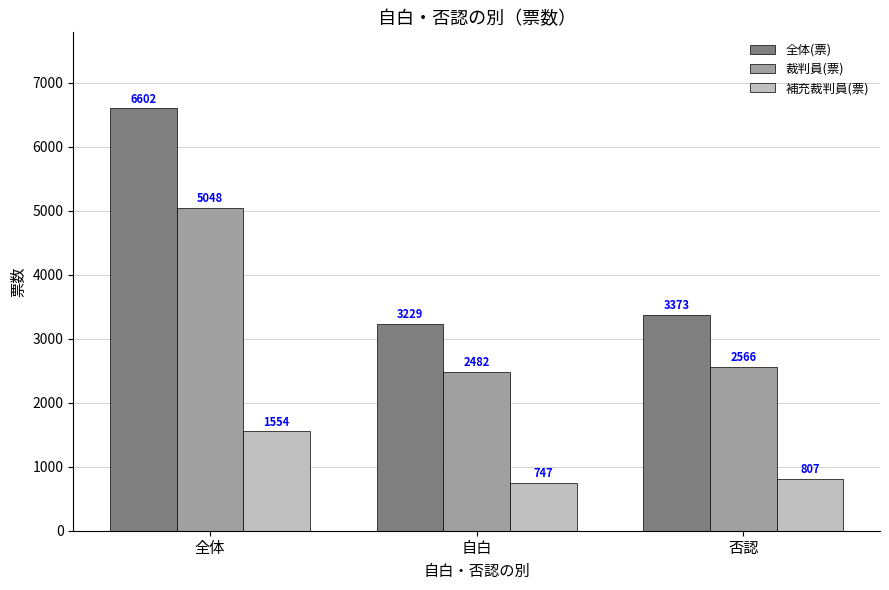

True or false: 全体(票) has a value of 3229 at 自白.

True